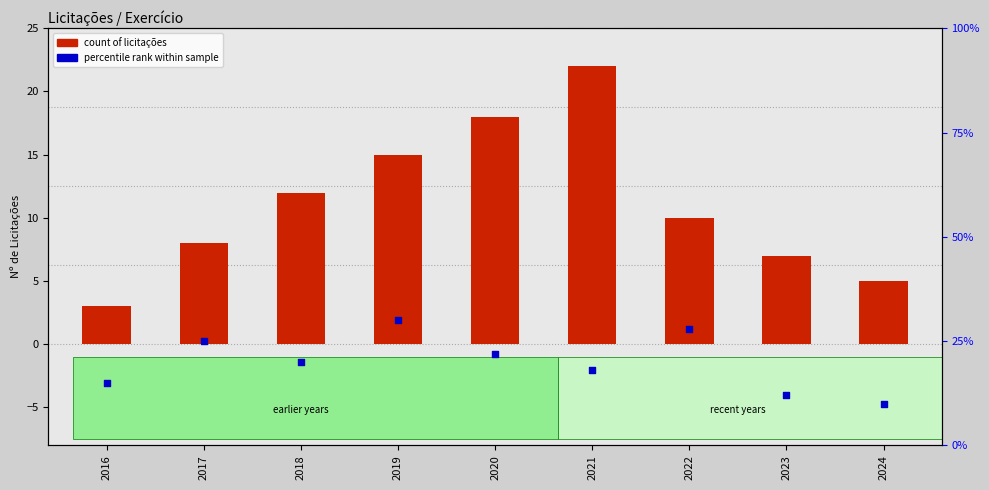

Which series reaches the maximum Y coordinate?

percentile rank within sample